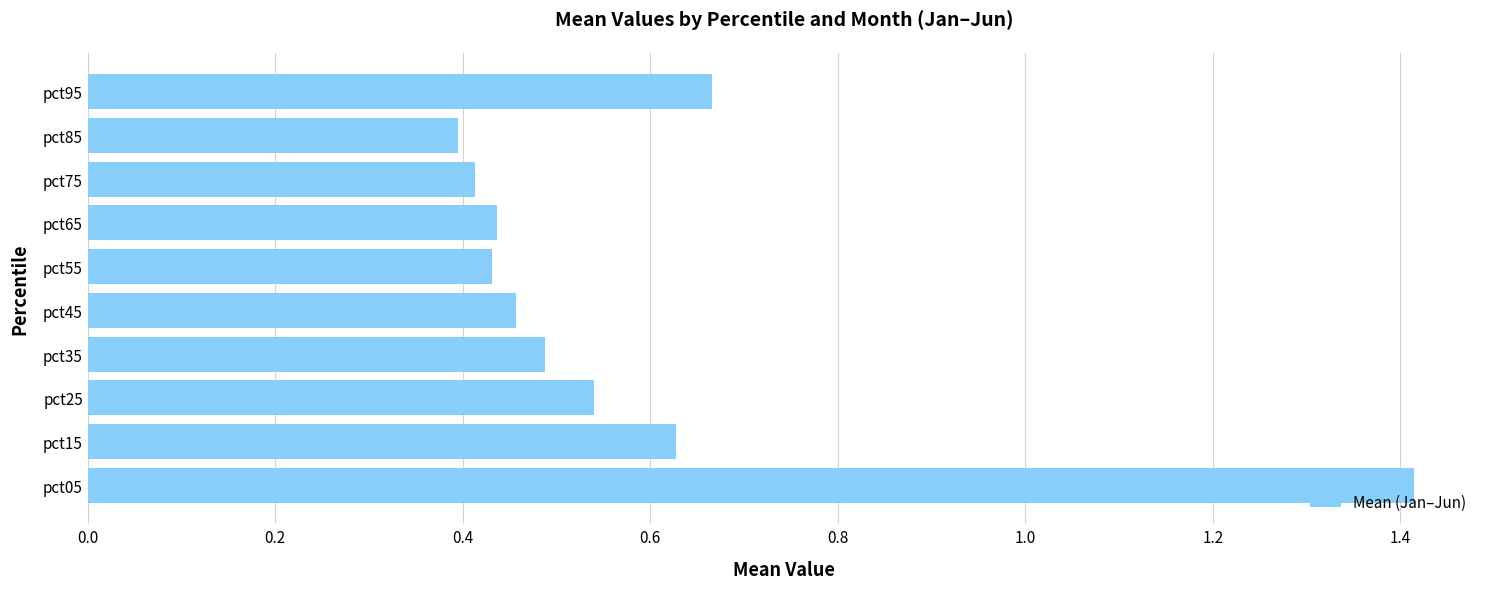

What is the difference between the maximum and minimum values?

1.0